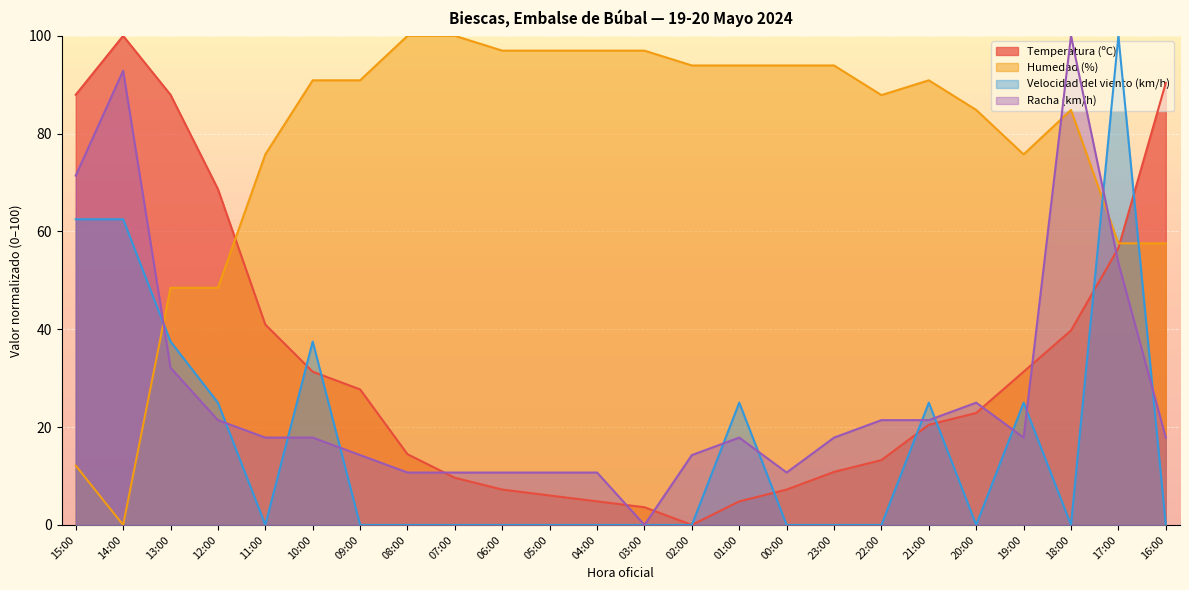

At how many categories does at least one series exceed 68?

24